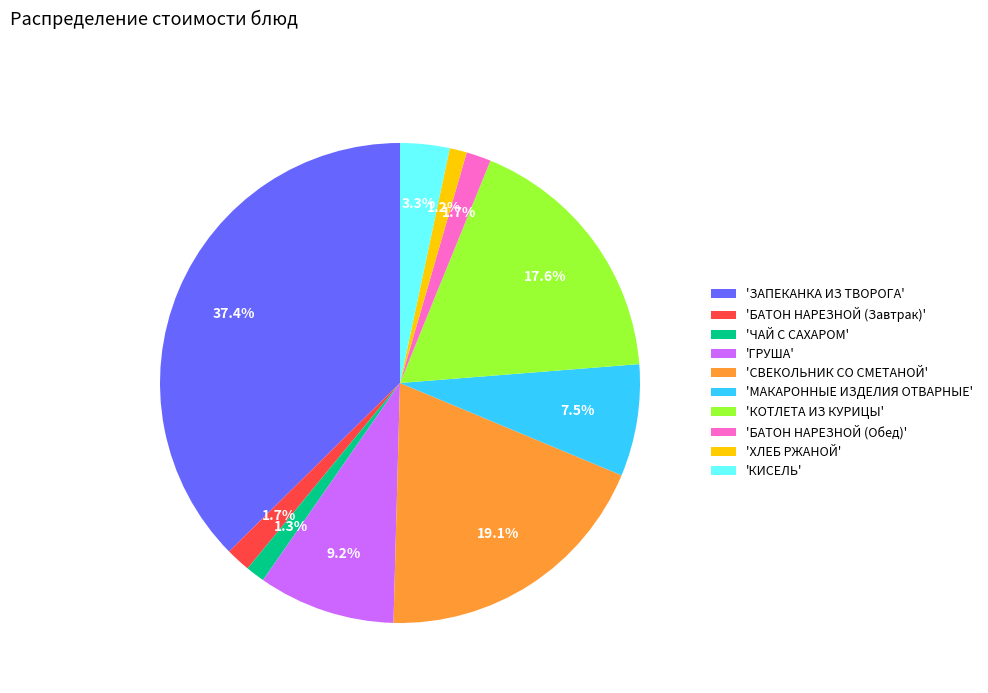

Which has a higher value, 'СВЕКОЛЬНИК СО СМЕТАНОЙ' or 'КИСЕЛЬ'?

'СВЕКОЛЬНИК СО СМЕТАНОЙ'